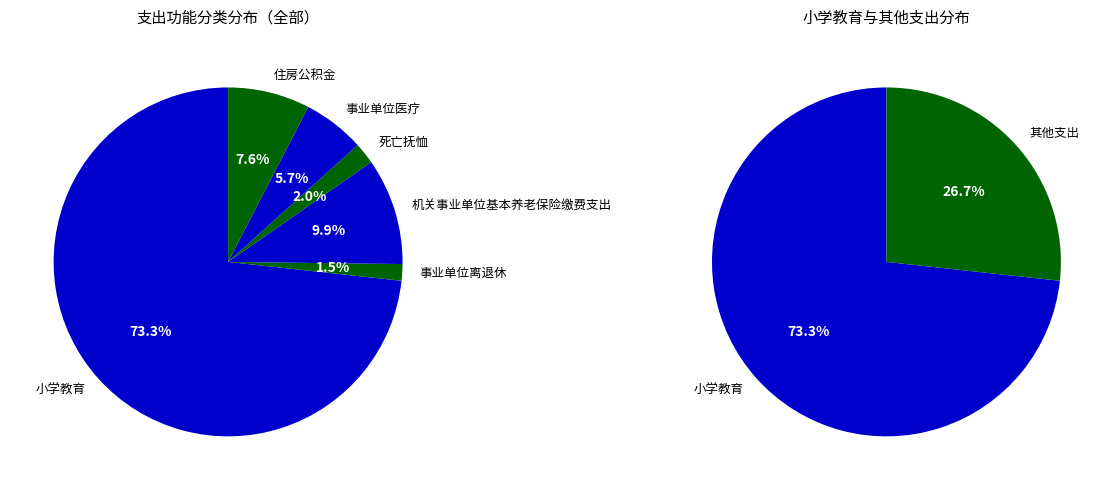

Is there a majority slice in this chart?

Yes